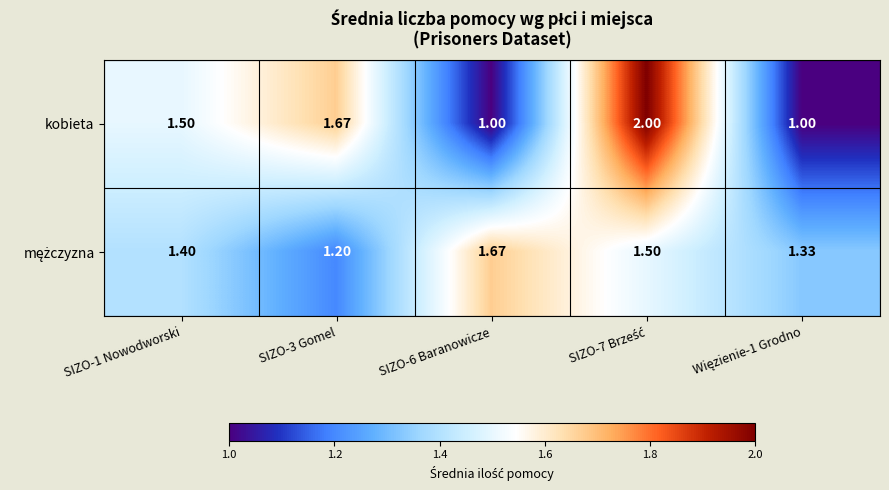

How many distinct data groups are displayed?

2